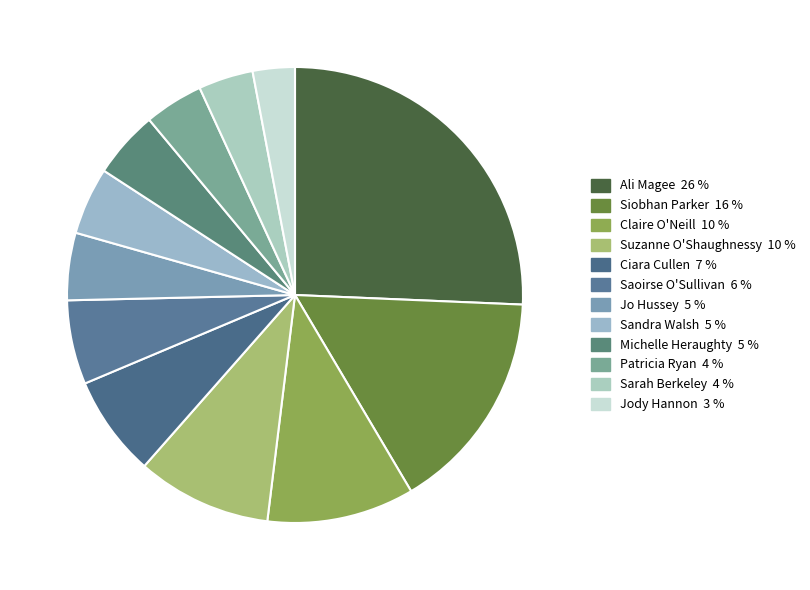

True or false: Saoirse O'Sullivan accounts for 6% of the total.

True